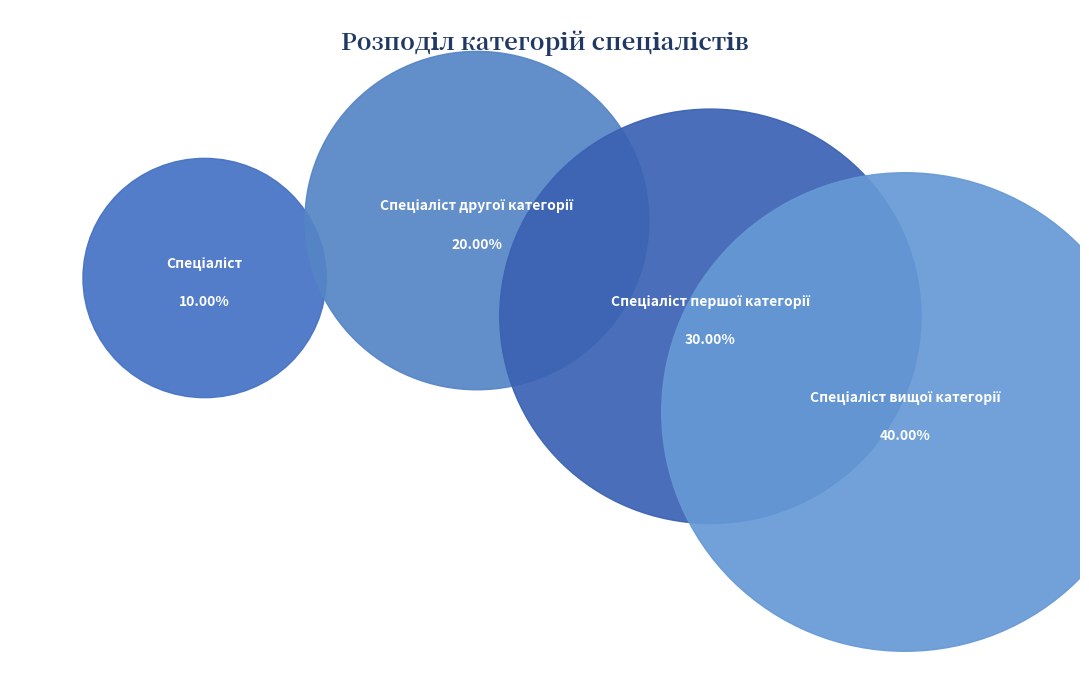

Is the sum of Спеціаліст другої категорії and Спеціаліст вищої категорії greater than half?

Yes